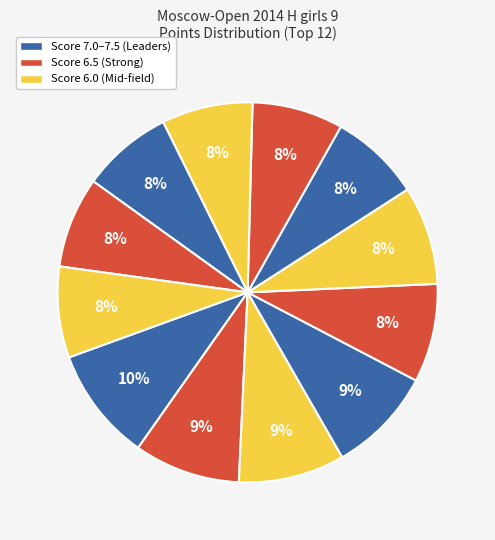

How many slices are in this pie chart?

12